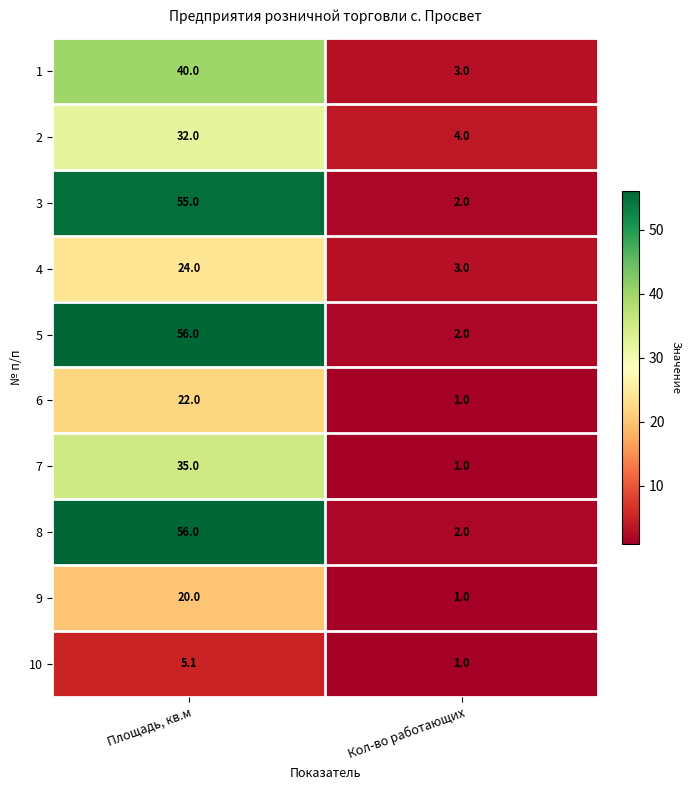

Is the value of 9 at Площадь, кв.м greater than the value of 3 at Кол-во работающих?

Yes